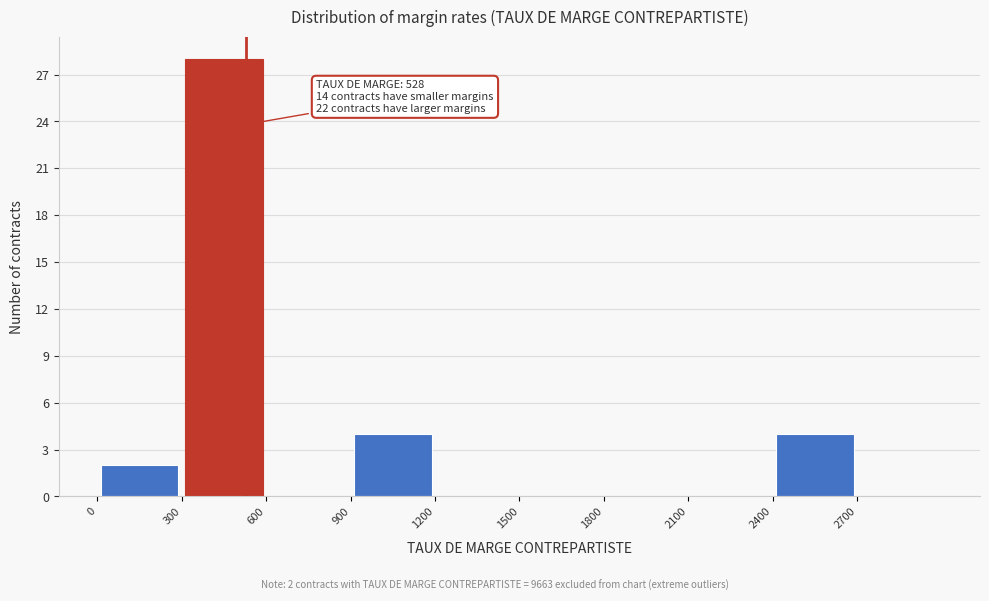

Over which range of the x-axis is the bar tallest?

300 to 600